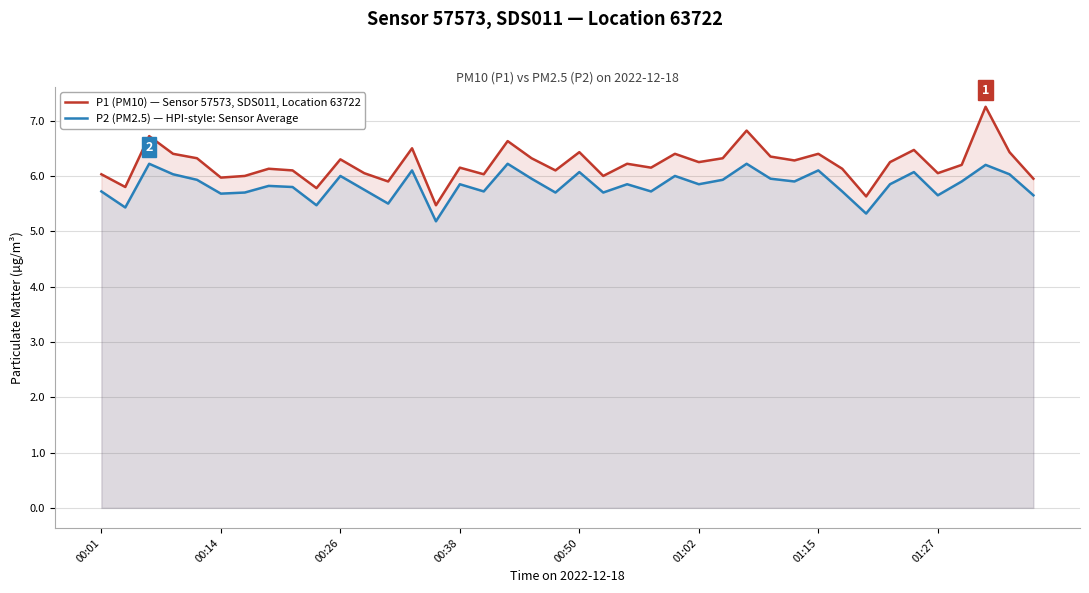

What is the smallest value displayed?

5.2